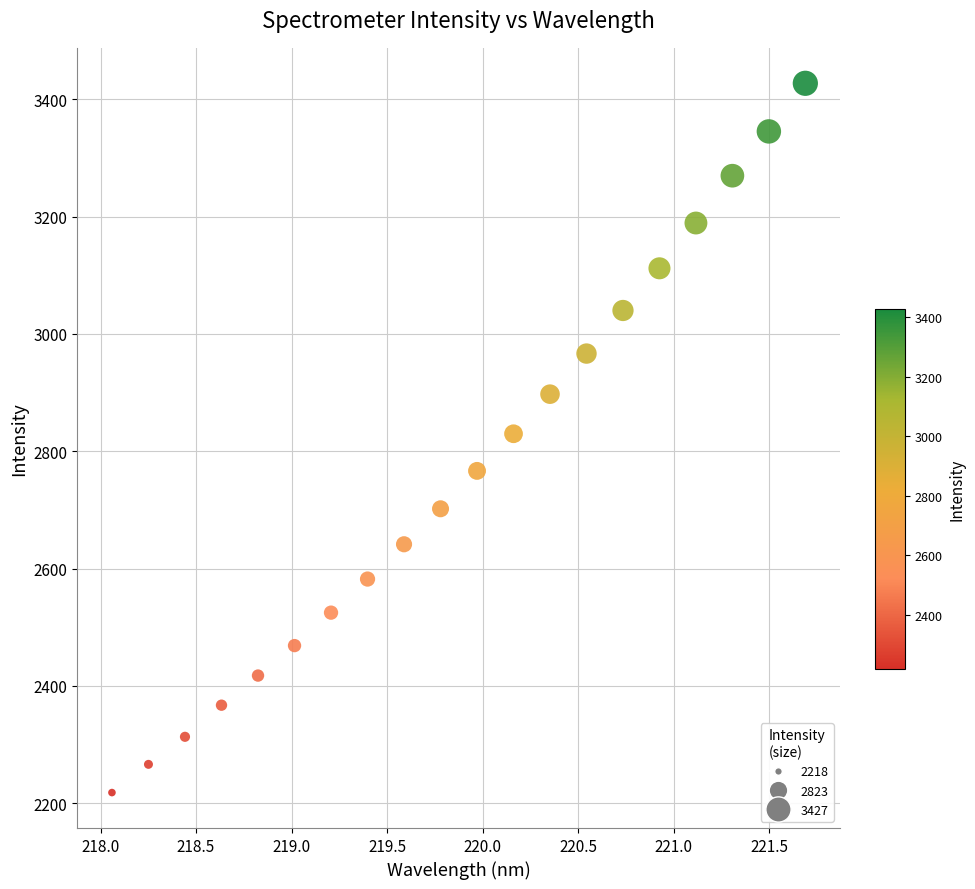

What is the range of X values (max minus min)?

3.6